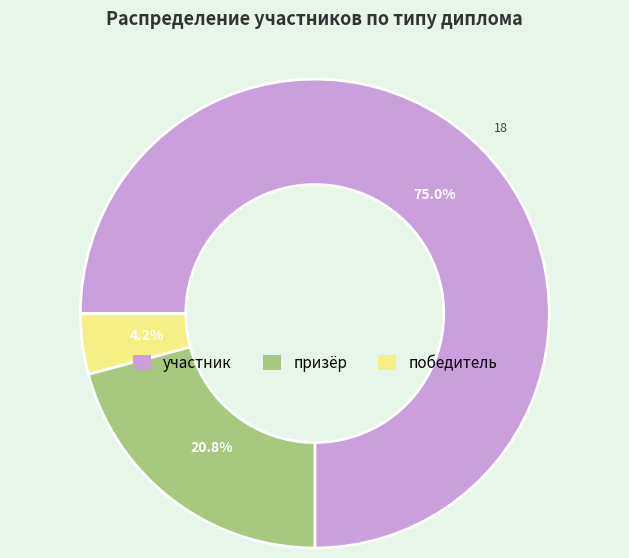

Which has a higher value, призёр or участник?

участник